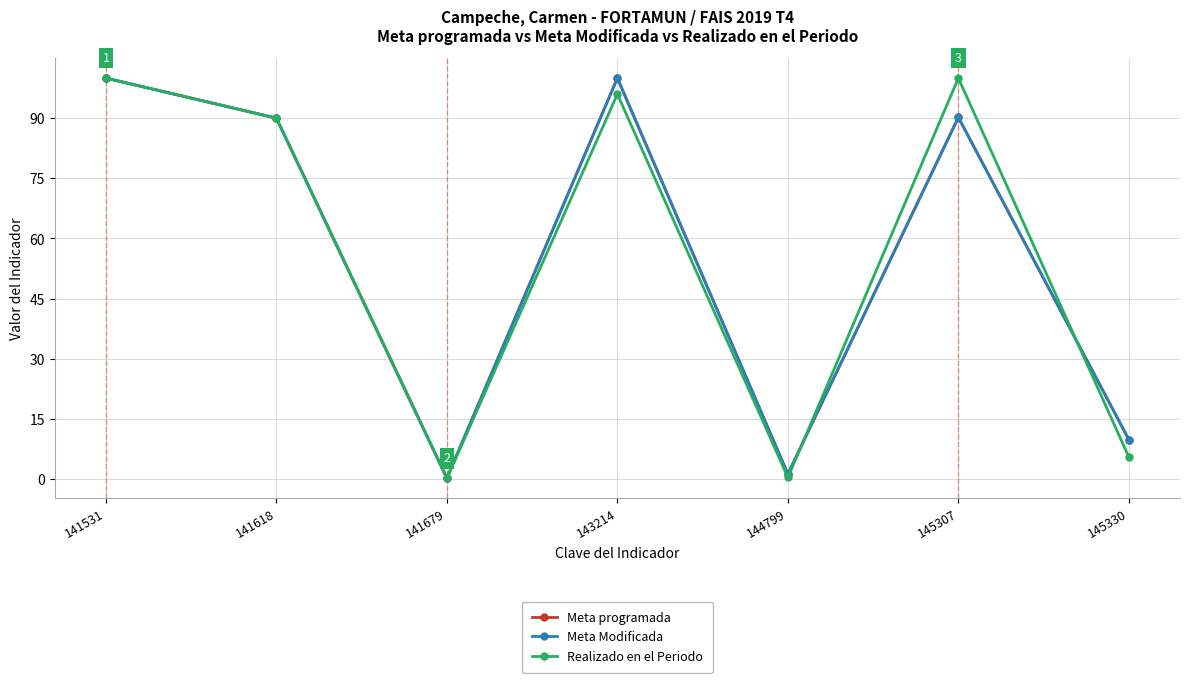

What is the highest value of the Meta Modificada series?

100.0